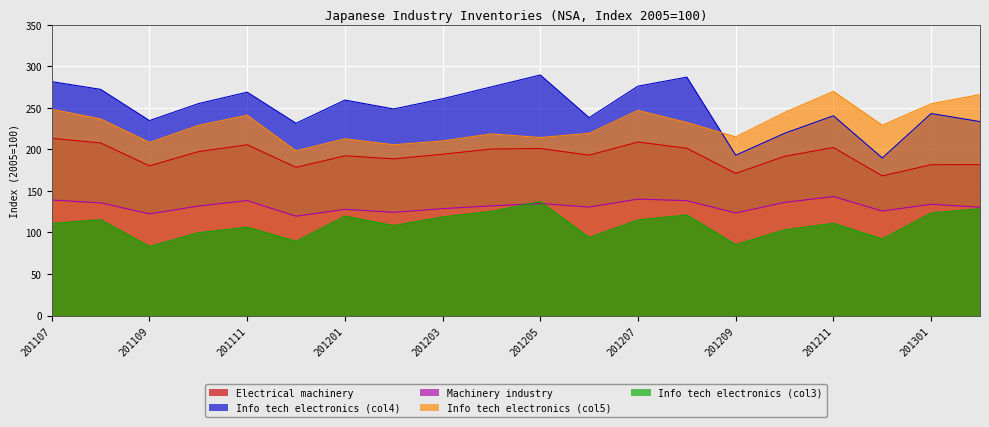

After their last crossing, which series has the higher values: Info tech electronics (col5) or Info tech electronics (col4)?

Info tech electronics (col5)